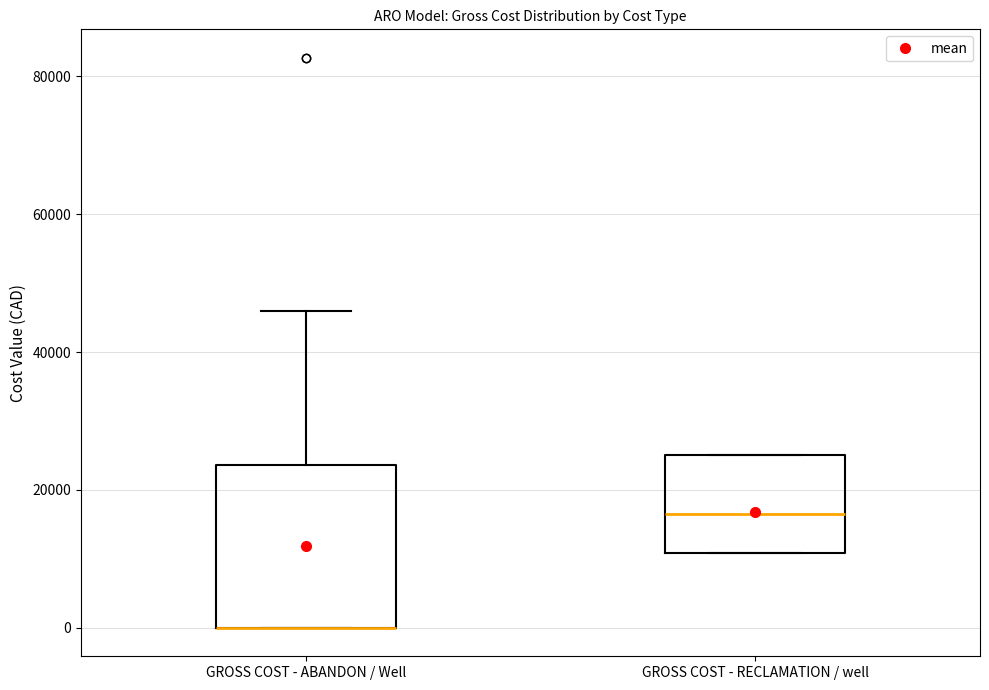

Reading left to right, transcribe this box plot: for each box, give where its median line is, the range the box spans, and where its two whiskers end, as read against the y-axis. The values are not printed on the chart, so give them approximately, as read against the axis.

GROSS COST - ABANDON / Well: median 0 (drawn on the box's lower edge), box 0 to 24000, whiskers 0 to 46000
GROSS COST - RECLAMATION / well: median 16000, box 10000 to 26000, whiskers 10000 to 26000